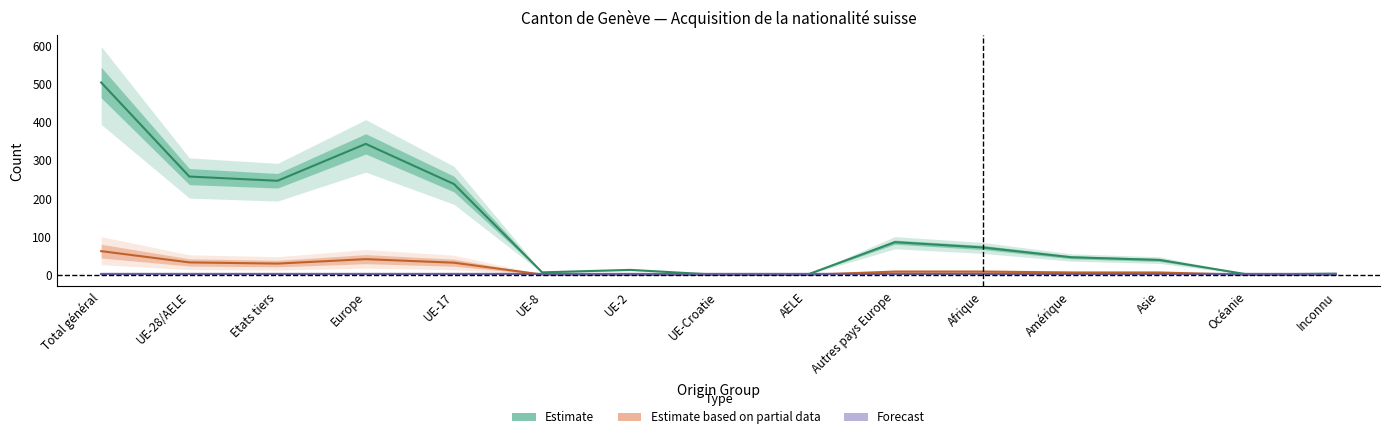

True or false: Naturalisations ordinaires has a value of 10.0 at UE-28/AELE.

False